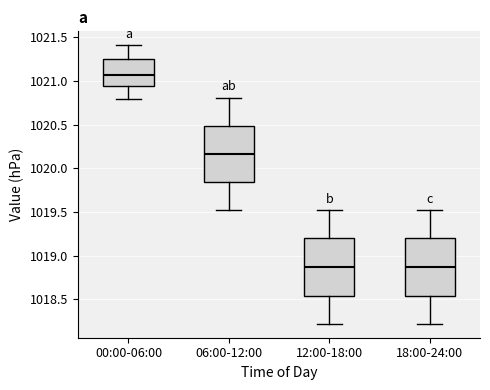

Reading left to right, transcribe this box plot: for each box, give where its median line is, the range the box spans, and where its two whiskers end, as read against the y-axis. The values are not printed on the chart, so give them approximately, as read against the axis.

00:00-06:00: median 1021.05, box 1020.95 to 1021.25, whiskers 1020.80 to 1021.40
06:00-12:00: median 1020.15, box 1019.85 to 1020.50, whiskers 1019.50 to 1020.80
12:00-18:00: median 1018.85, box 1018.55 to 1019.20, whiskers 1018.20 to 1019.50
18:00-24:00: median 1018.85, box 1018.55 to 1019.20, whiskers 1018.20 to 1019.50